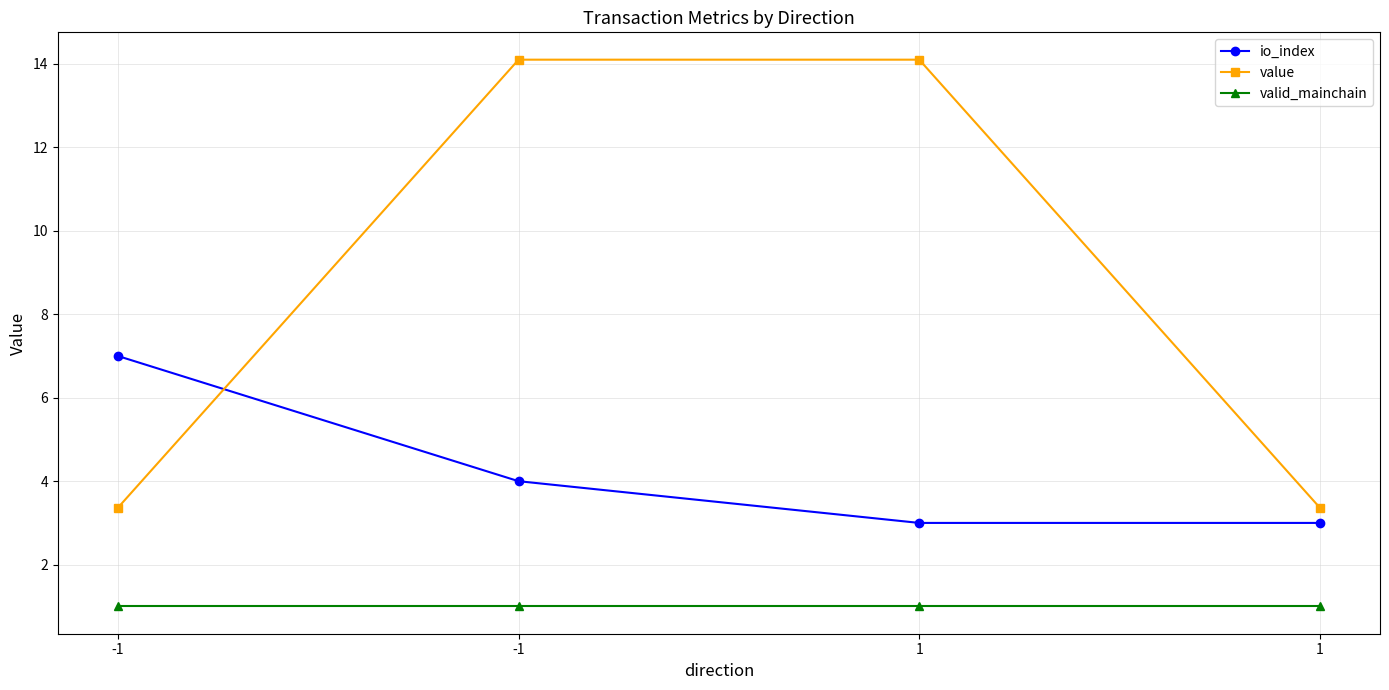

What are all the series names shown in the legend?

io_index, value, valid_mainchain